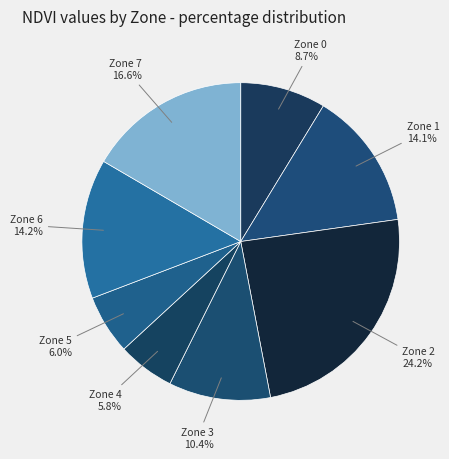

What percentage is NOT represented by Zone 5?

94.0%